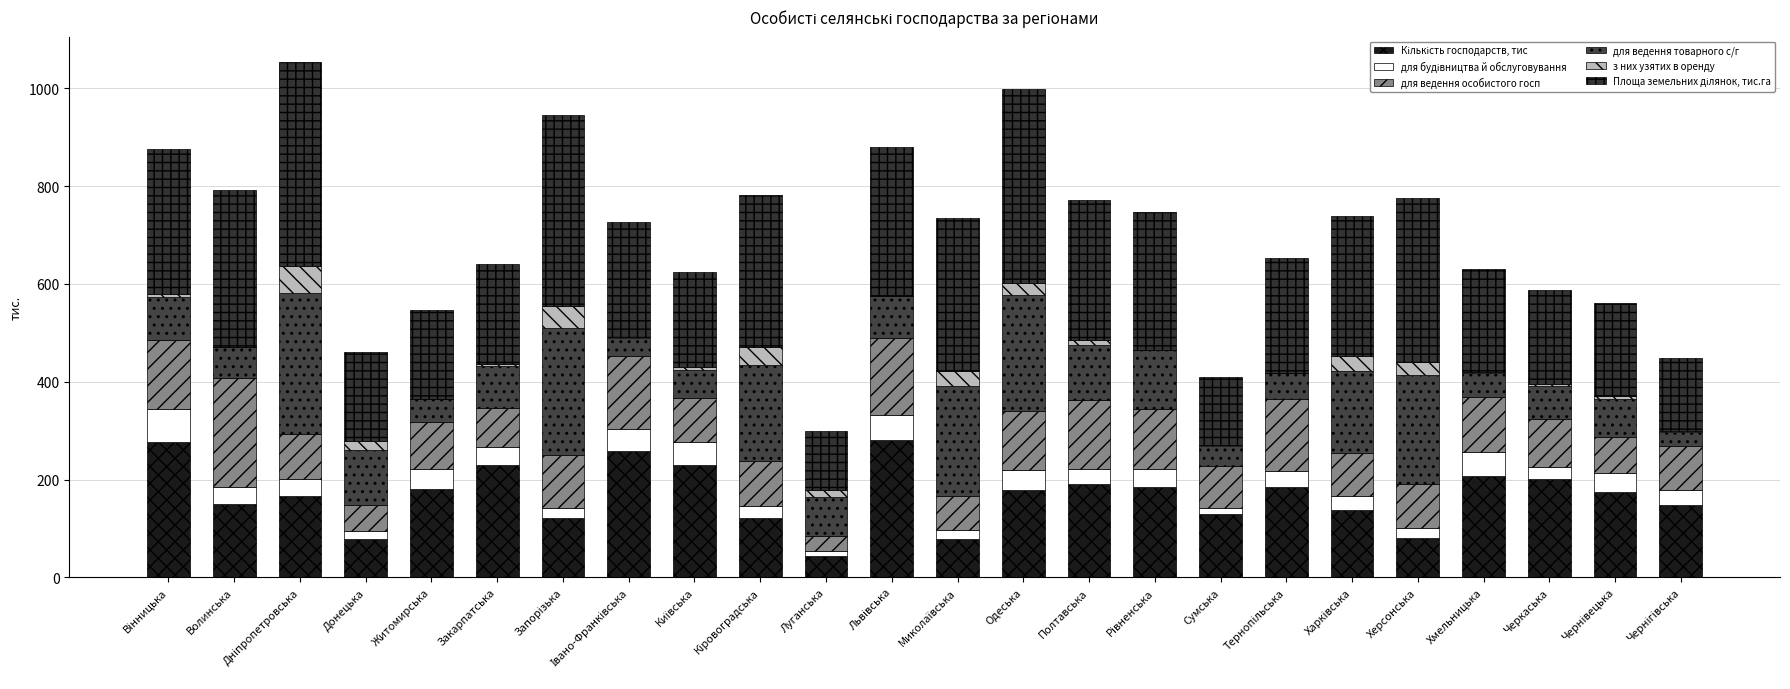

What is the difference between the з них узятих в оренду values at Львівська and Херсонська?

24.8